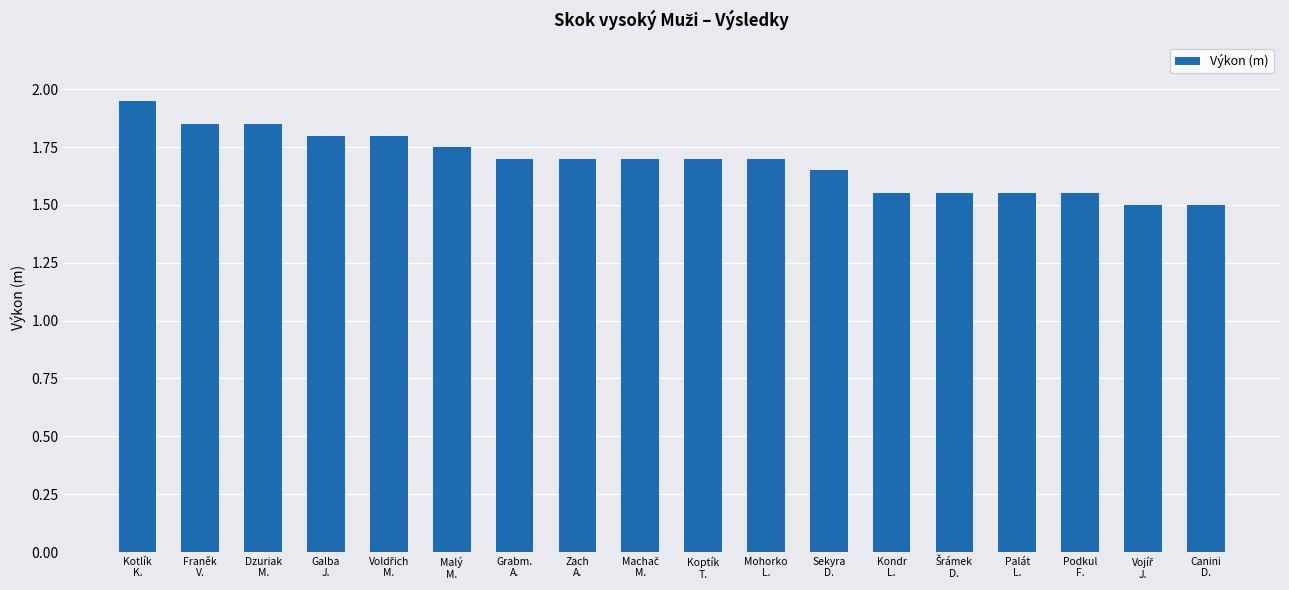

What is the sum of all values?

30.4